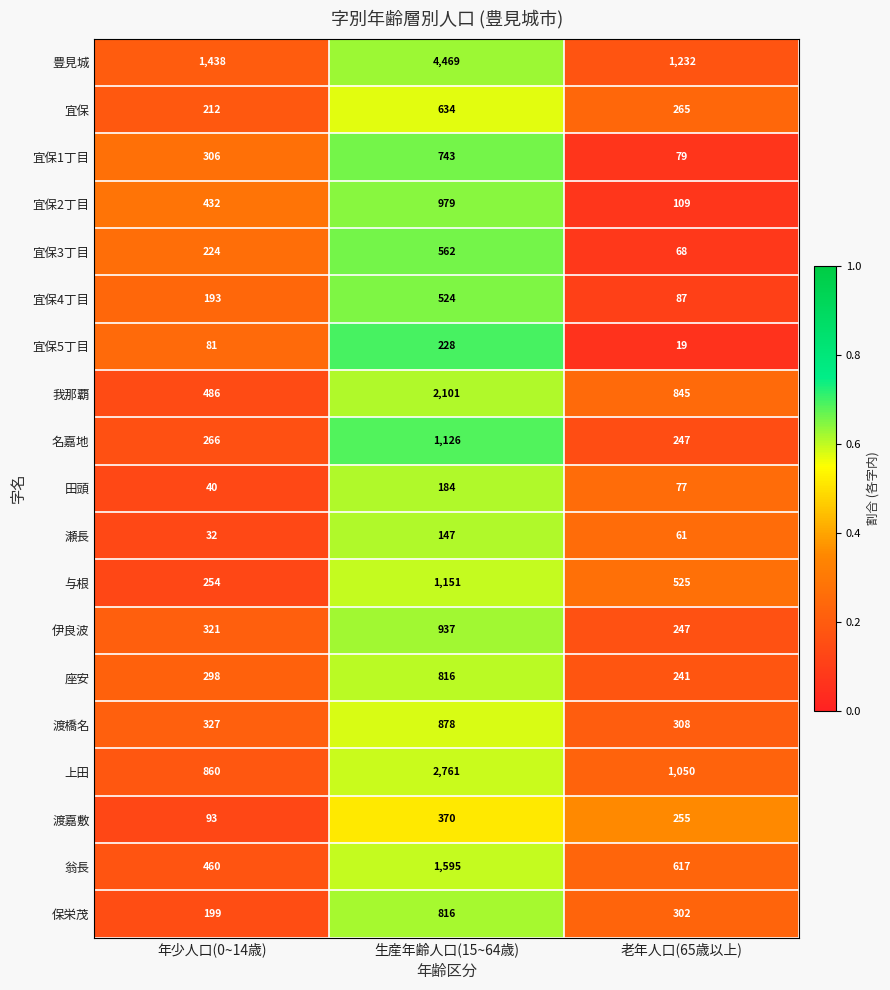

List the labels in order of 翁長 value, smallest first.

年少人口(0~14歳), 老年人口(65歳以上), 生産年齢人口(15~64歳)